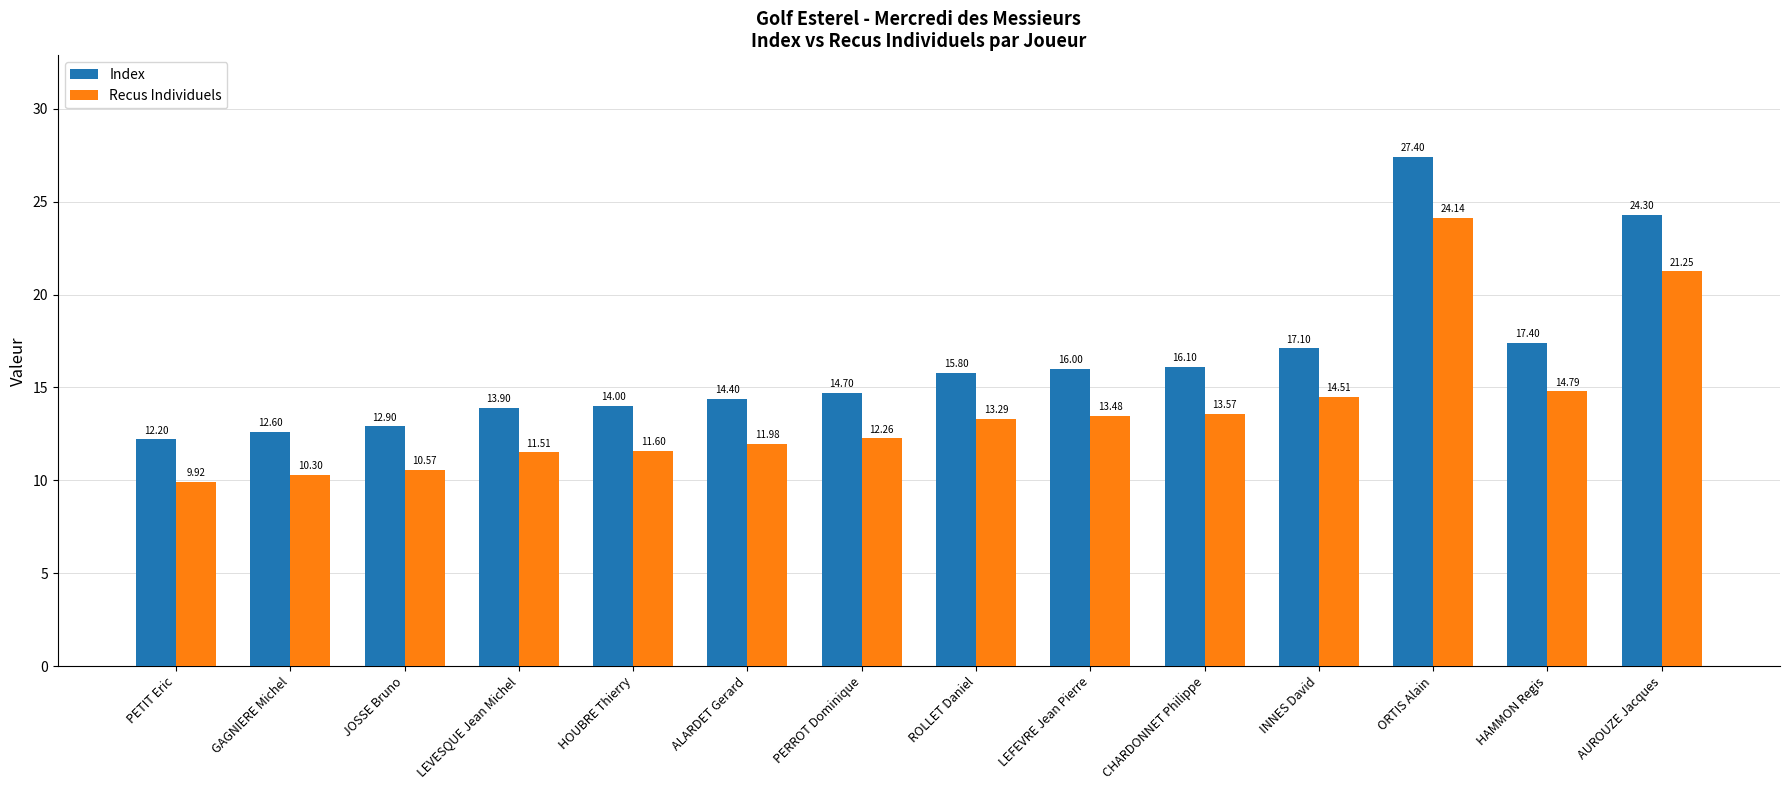

How many categories are shown in the chart?

14